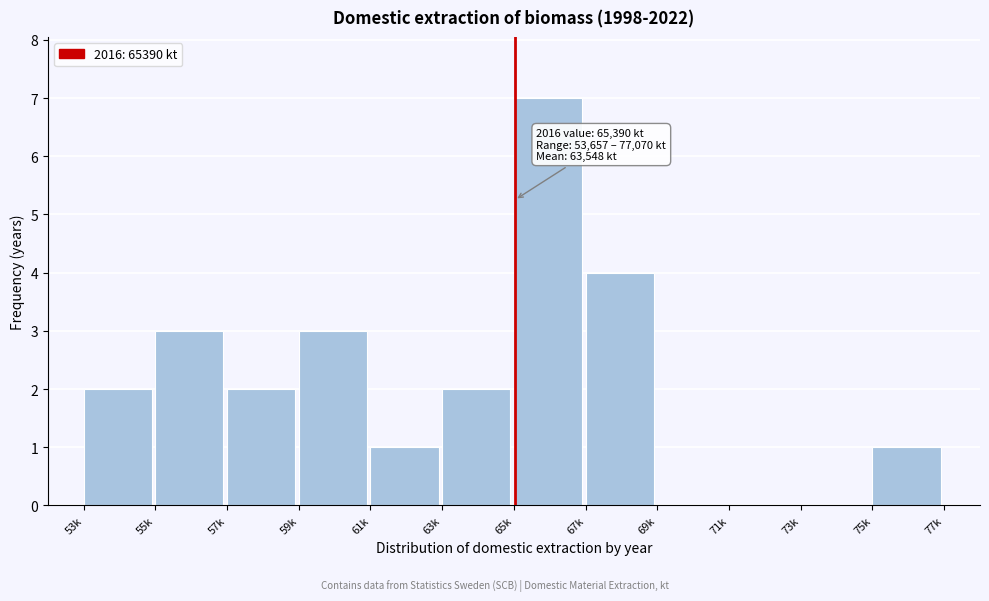

Reading left to right, what are all the values shown in this chart?

53k=2	55k=3	57k=2	59k=3	61k=1	63k=2	65k=7	67k=4	69k=0	71k=0	73k=0	75k=1